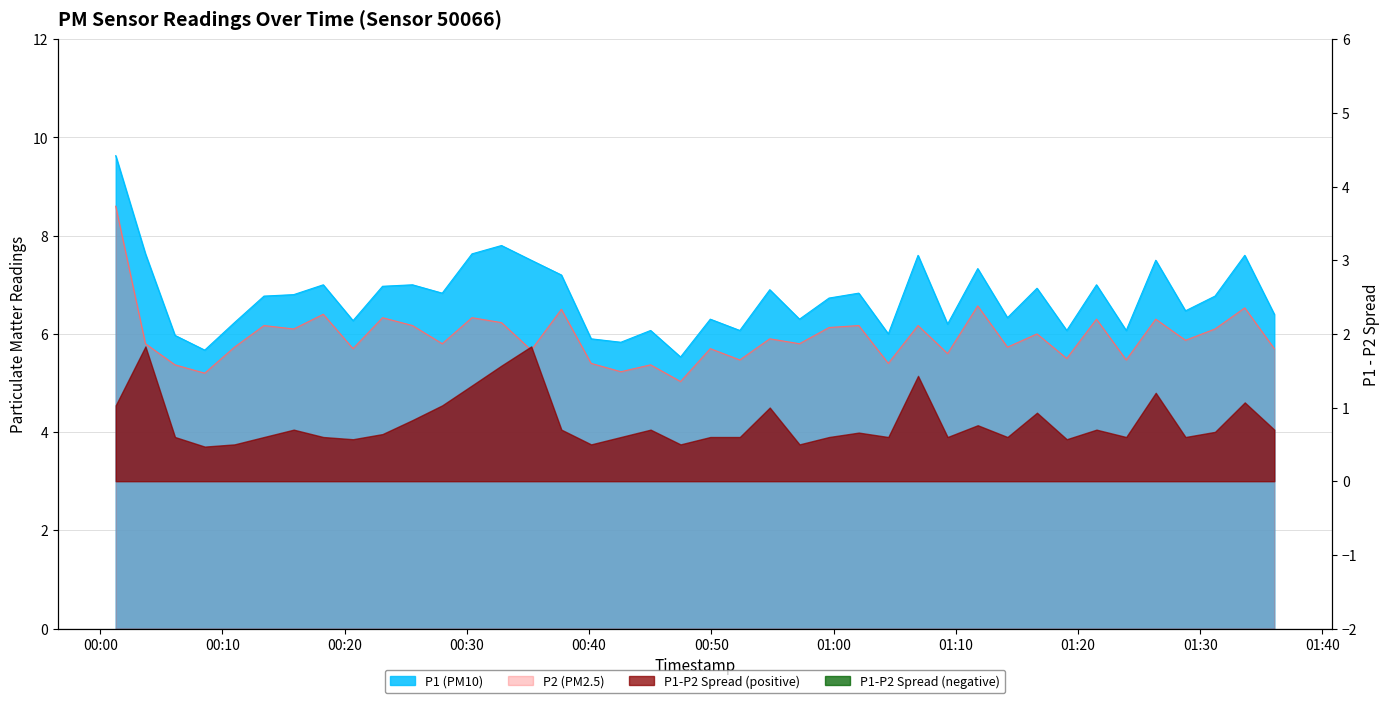

What is the difference between the P2 values at 2023-12-20T01:06:55 and 2023-12-20T00:20:41?

0.5